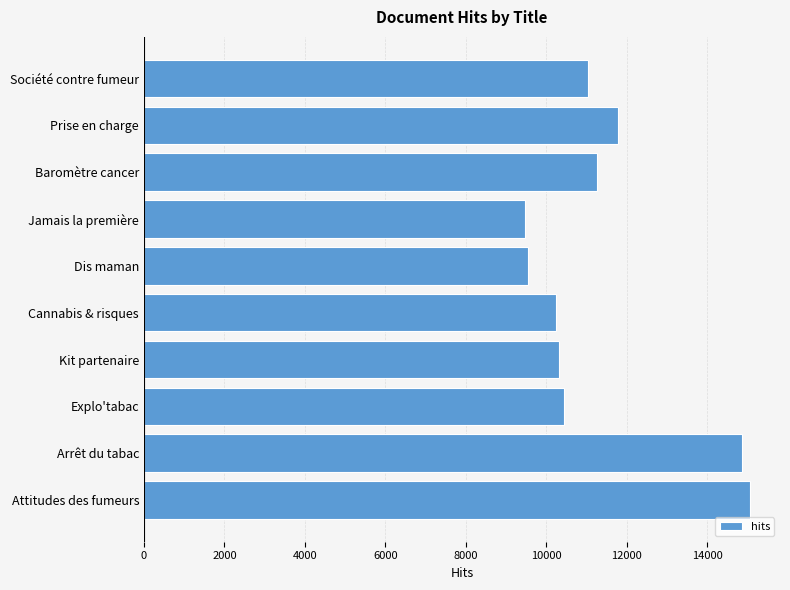

What is the minimum value shown in the chart?

9478